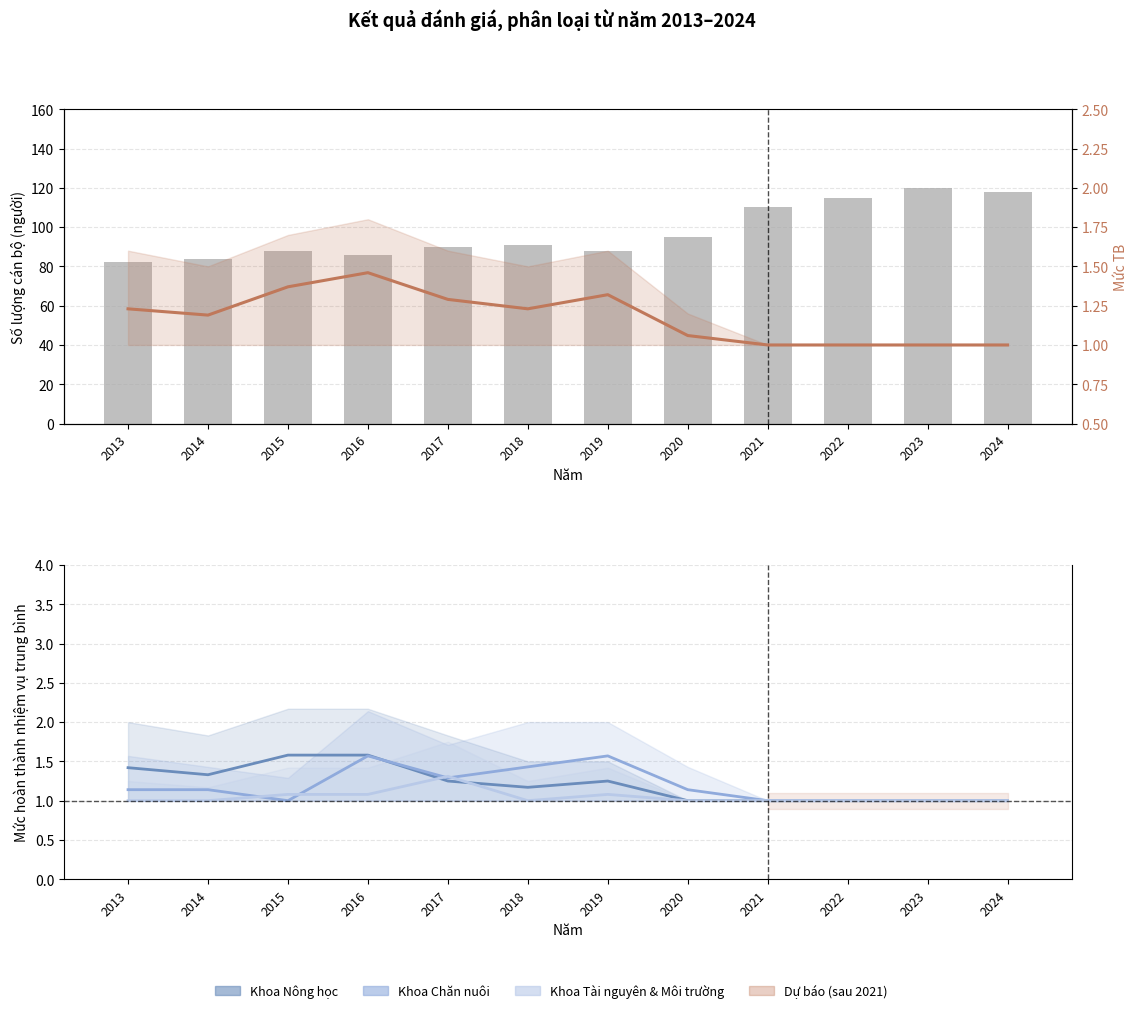

What is the highest value of the Khoa Chăn nuôi series?

1.6